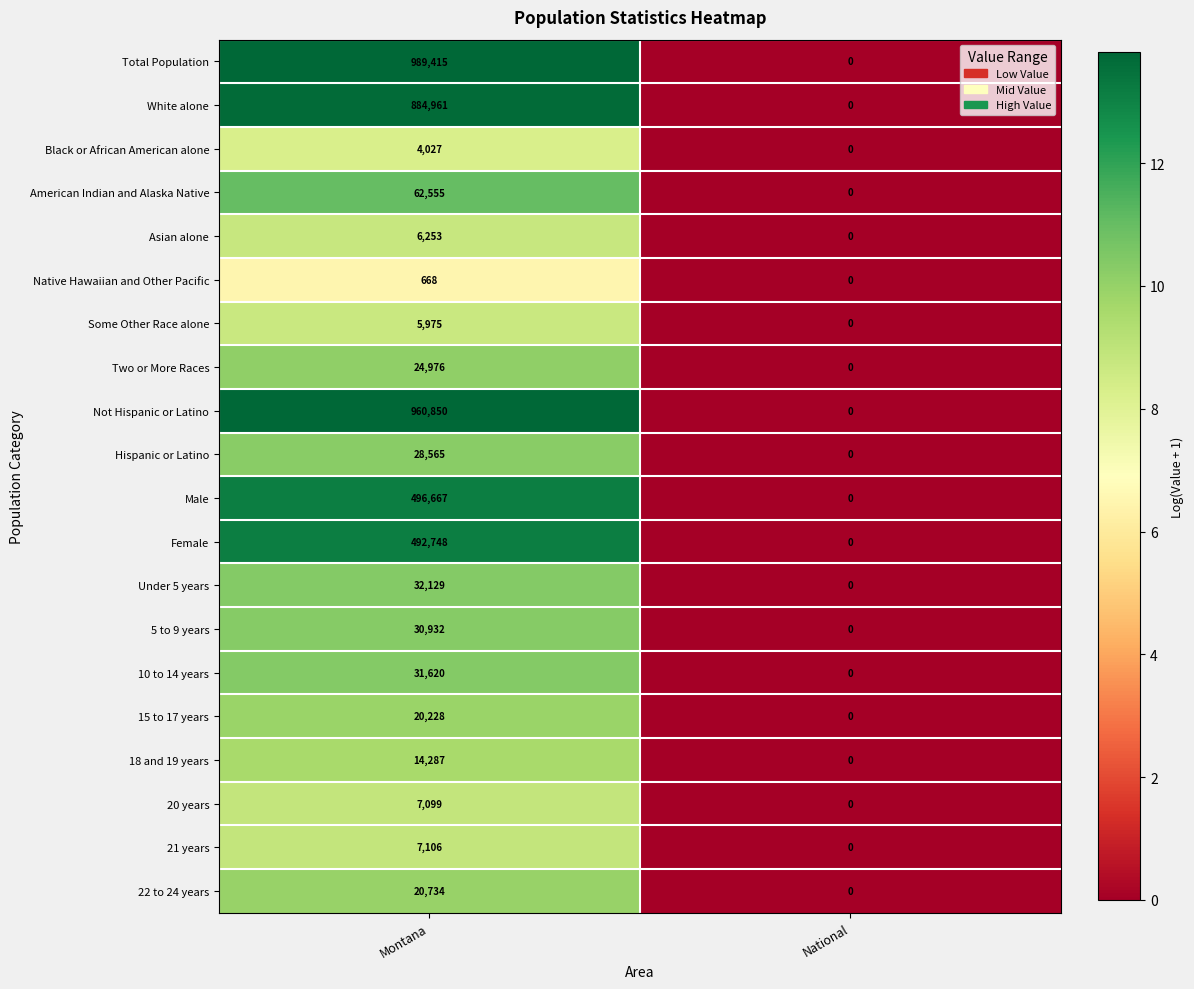

Read the White alone value at Montana.

884961